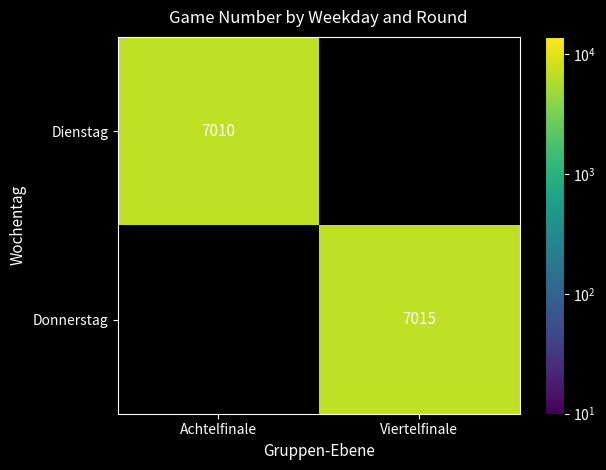

The value of Dienstag at Achtelfinale is 4062.3. True or false?

False